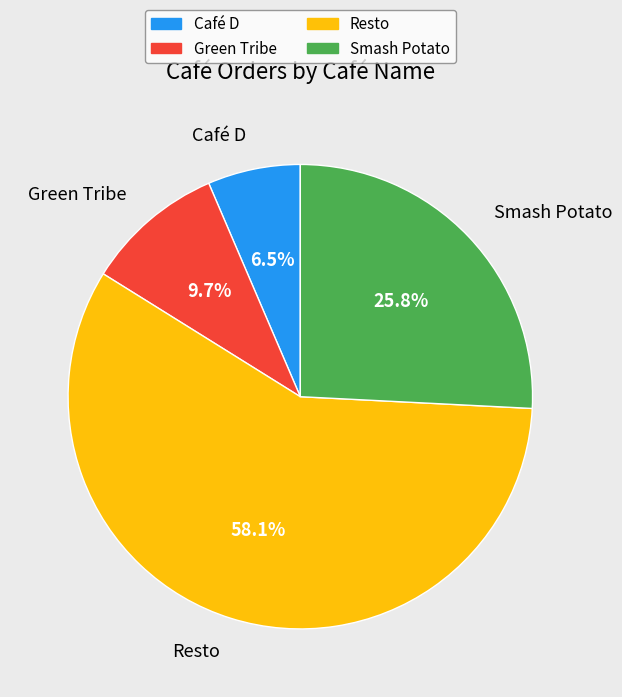

How many segments does this pie chart have?

4